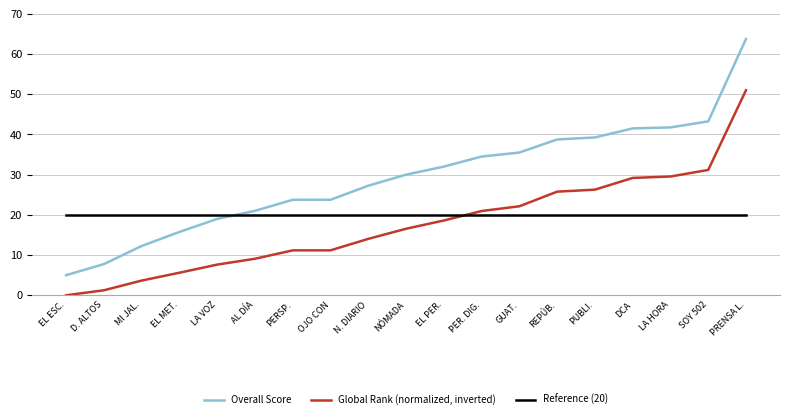

What is the difference between the Overall Score values at PERSP. and LA HORA?

18.0